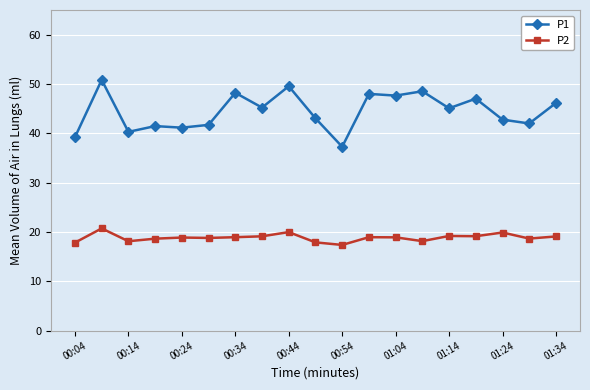

What is the lowest value of the P1 series?

37.3